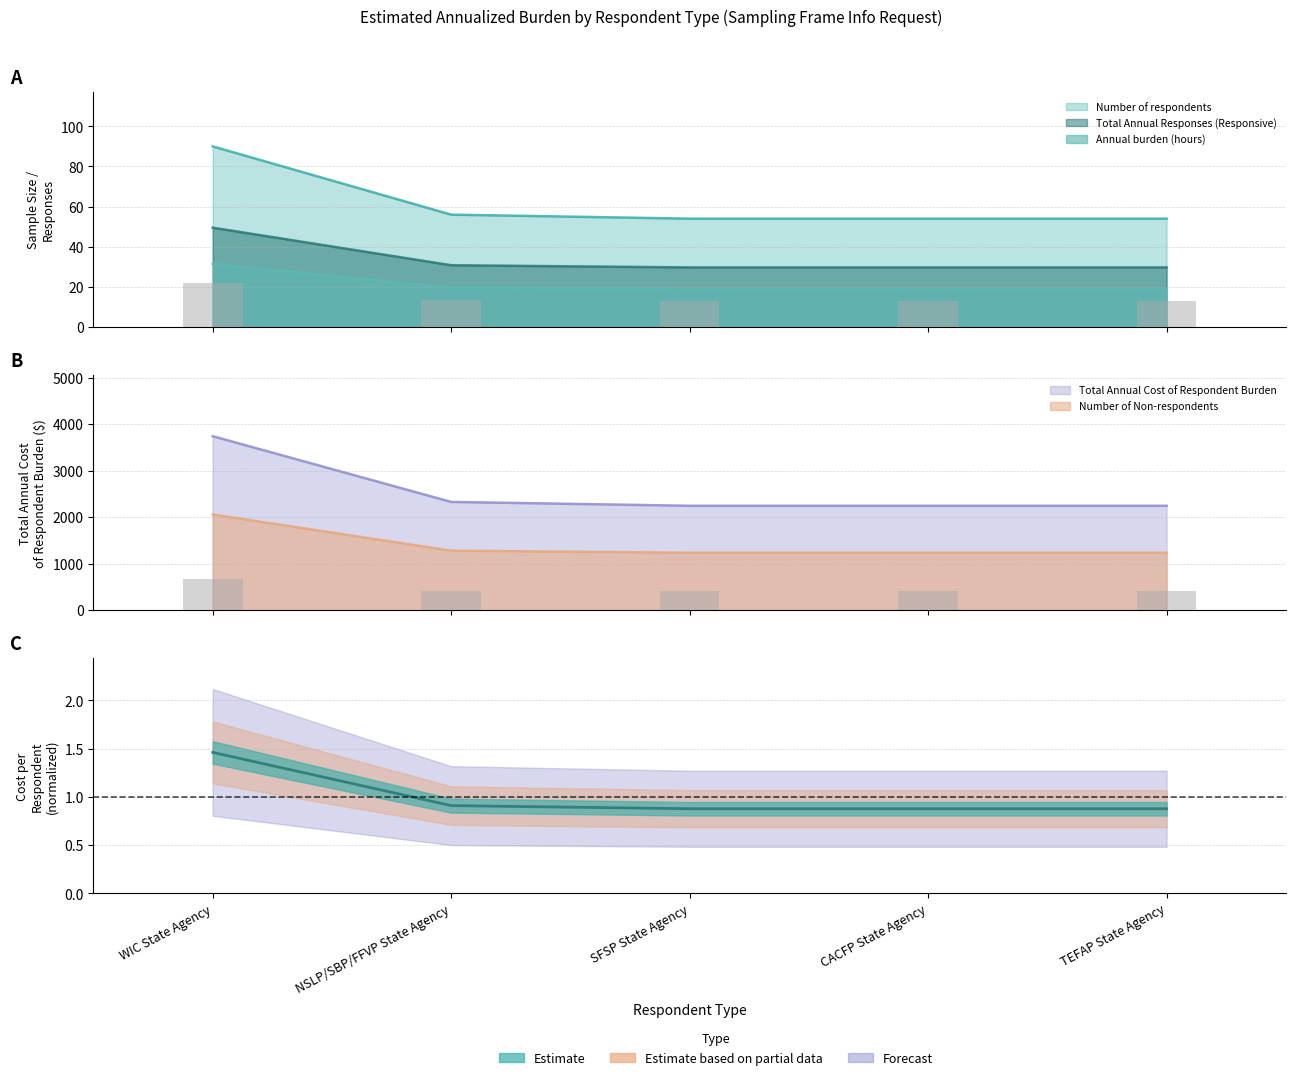

Rank the categories by Total Annual Cost of Respondent Burden value from lowest to highest.

SFSP State Agency, CACFP State Agency, TEFAP State Agency, NSLP/SBP/FFVP State Agency, WIC State Agency